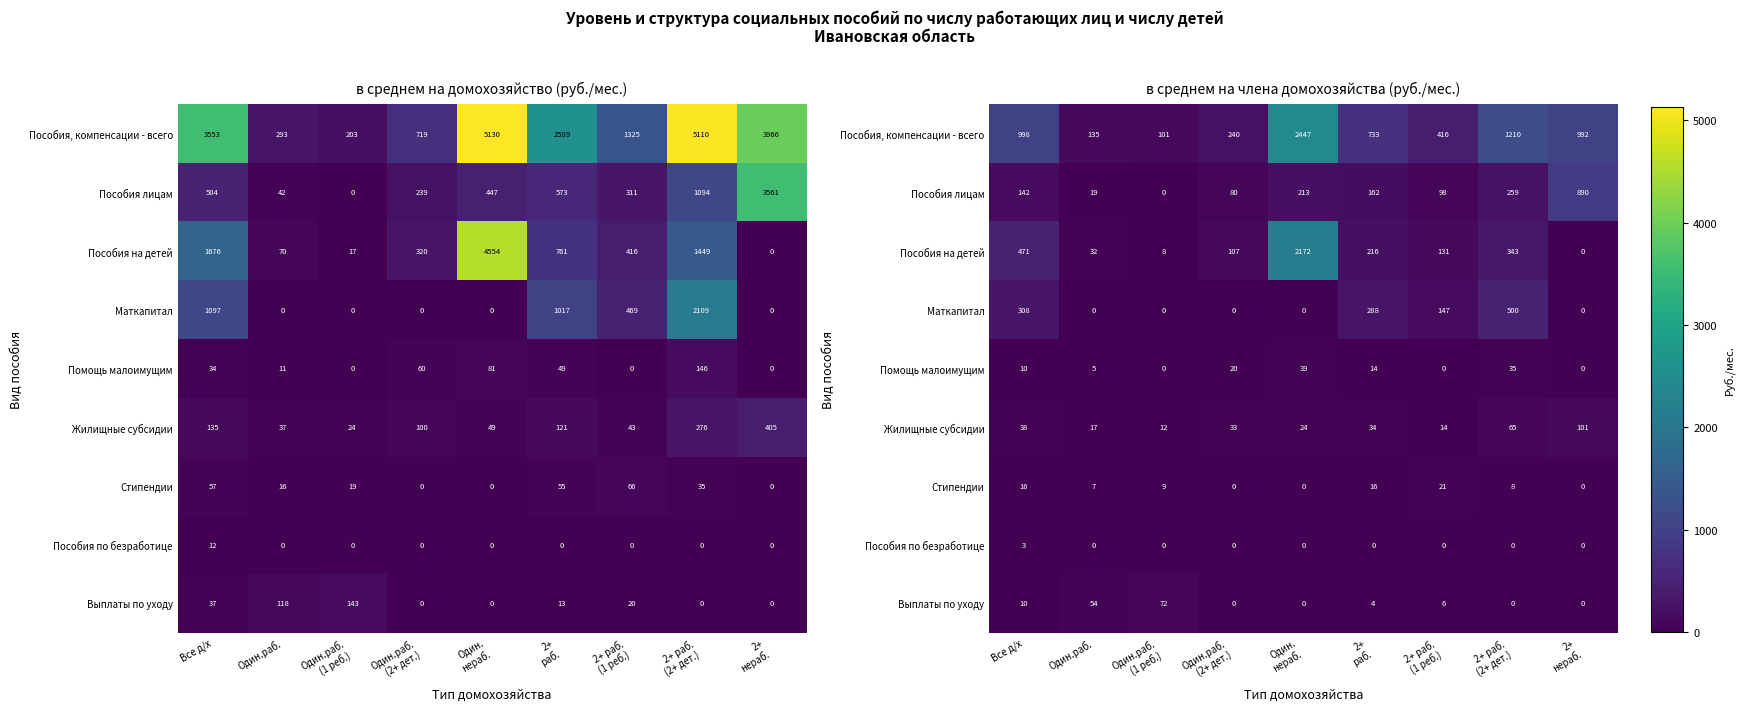

At which label does Пособия, компенсации - всего first exceed 733?

Все д/х